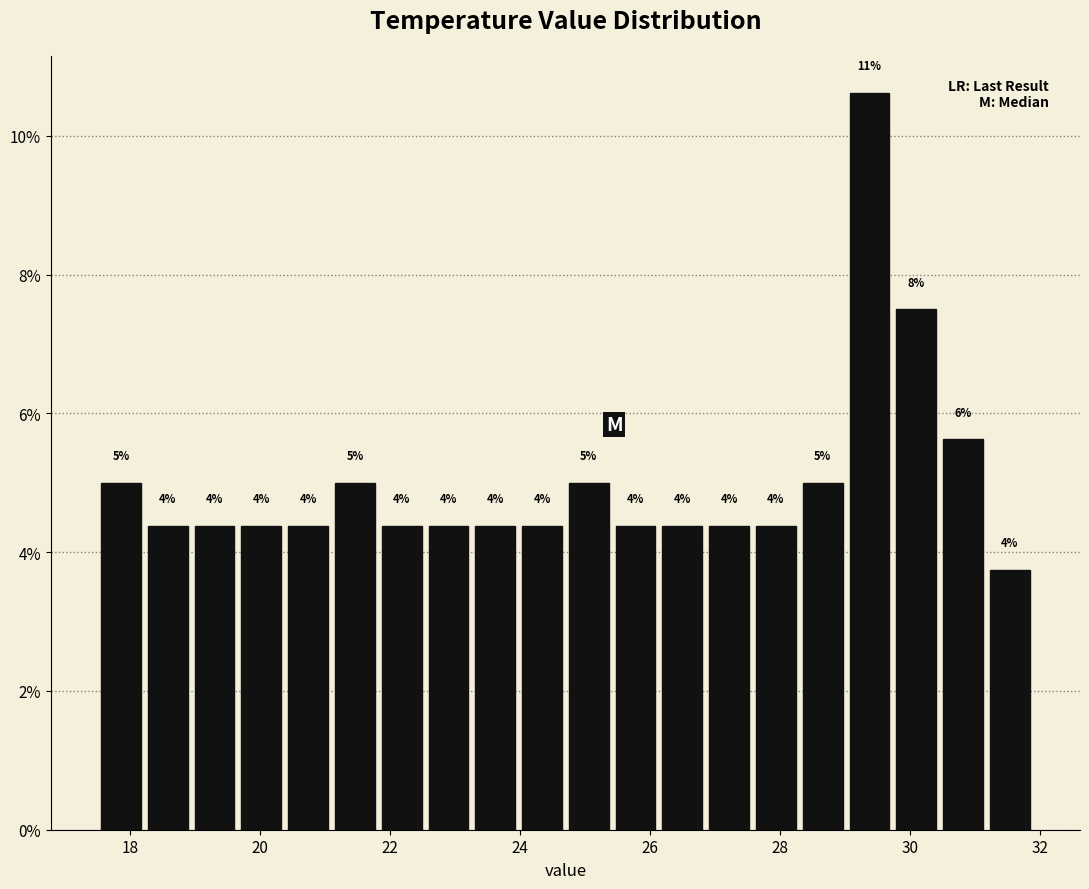

Read against the x-axis, roughly where is the centre of the tallest bar?

29.4